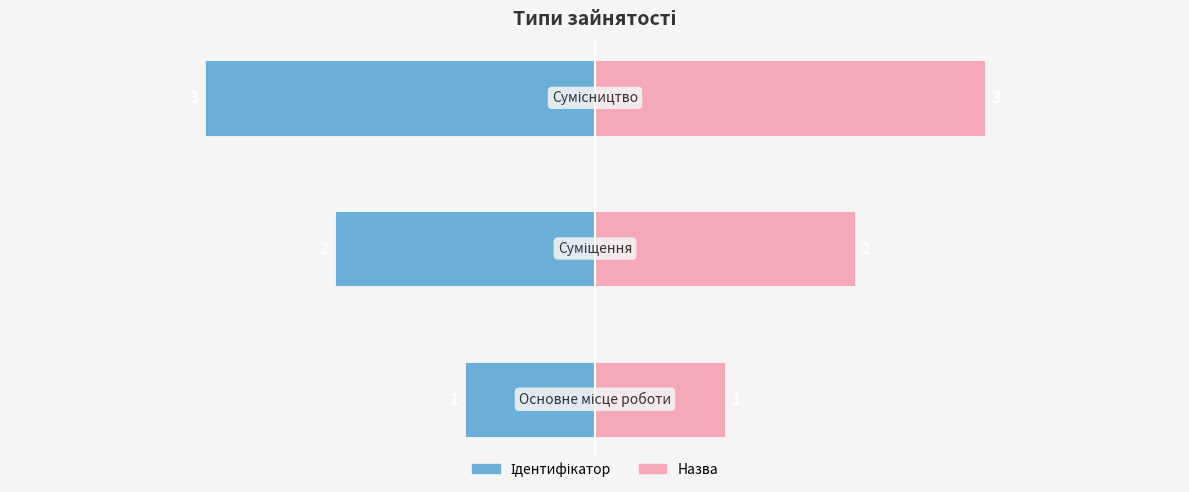

Rank the categories by Ідентифікатор value from highest to lowest.

0, 1, 2